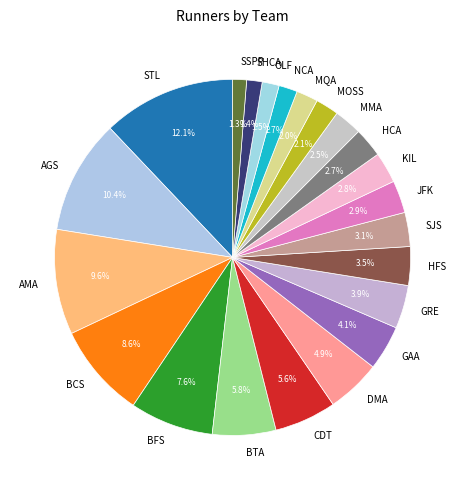

Does KIL account for over 50% of the chart?

No